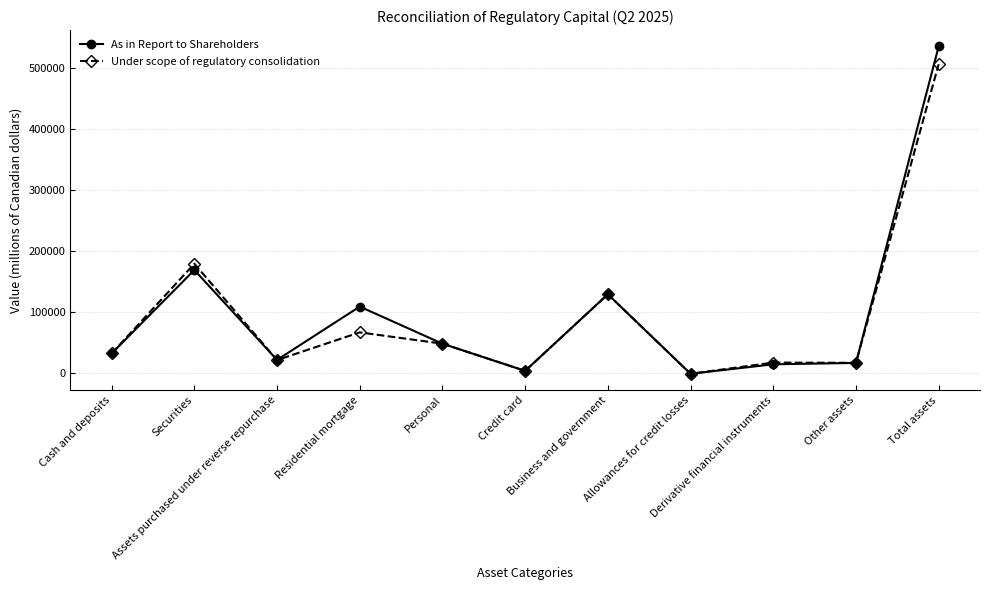

What is the difference between the maximum and minimum values in the As in Report to Shareholders series?

538132